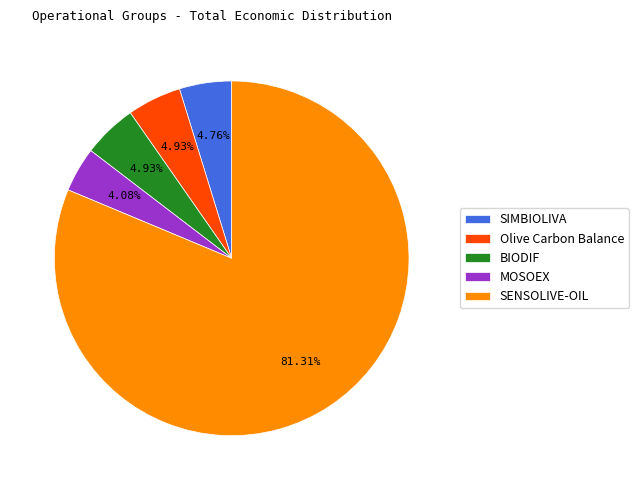

What is the largest slice in the pie chart?

SENSOLIVE-OIL